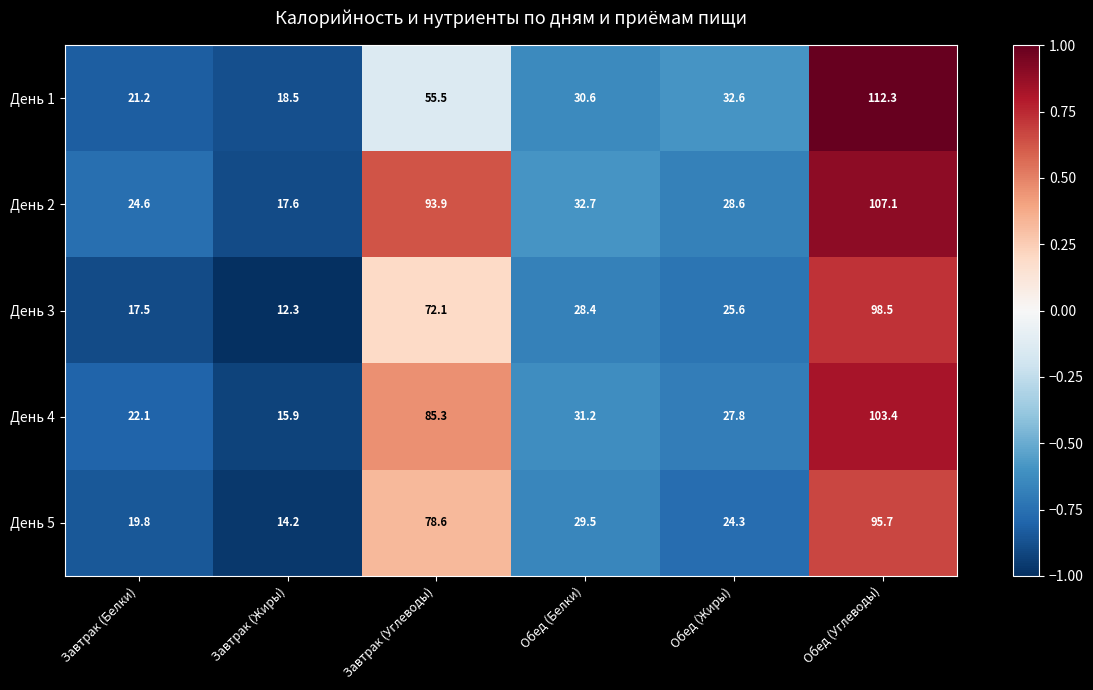

Rank the series by their maximum value, from lowest to highest.

День 5, День 3, День 4, День 2, День 1